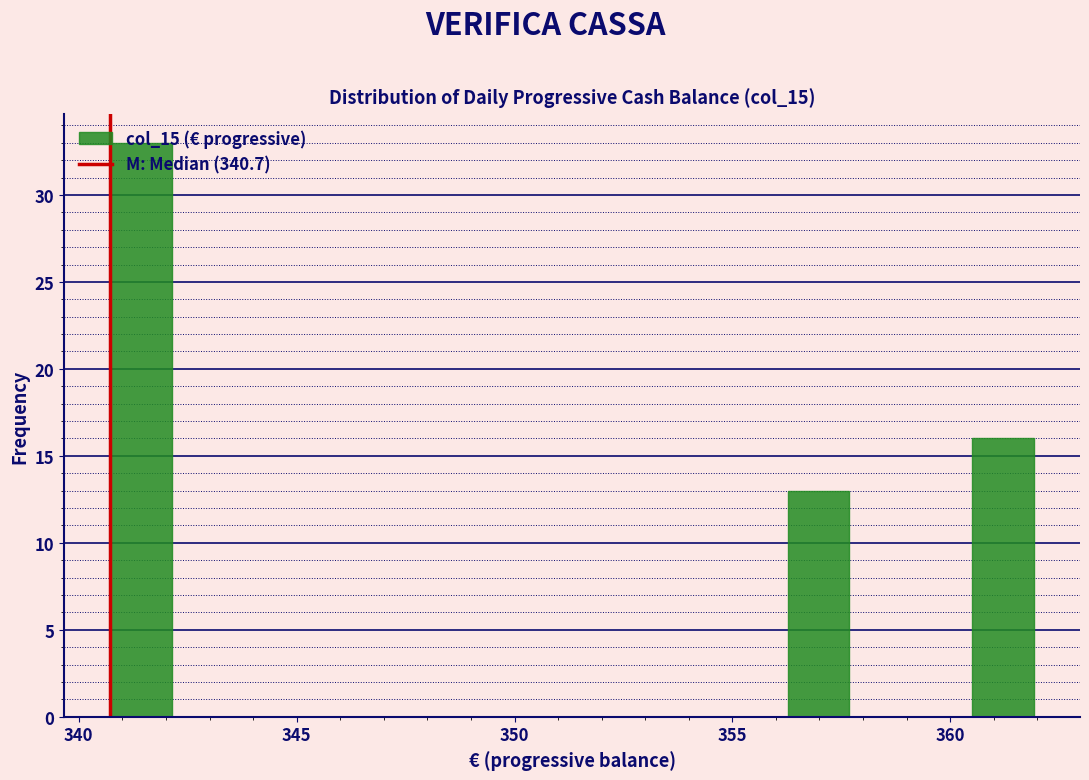

Around what value on the x-axis is the tallest bar? Give the approximate position of its centre, as read against the axis.

341.5